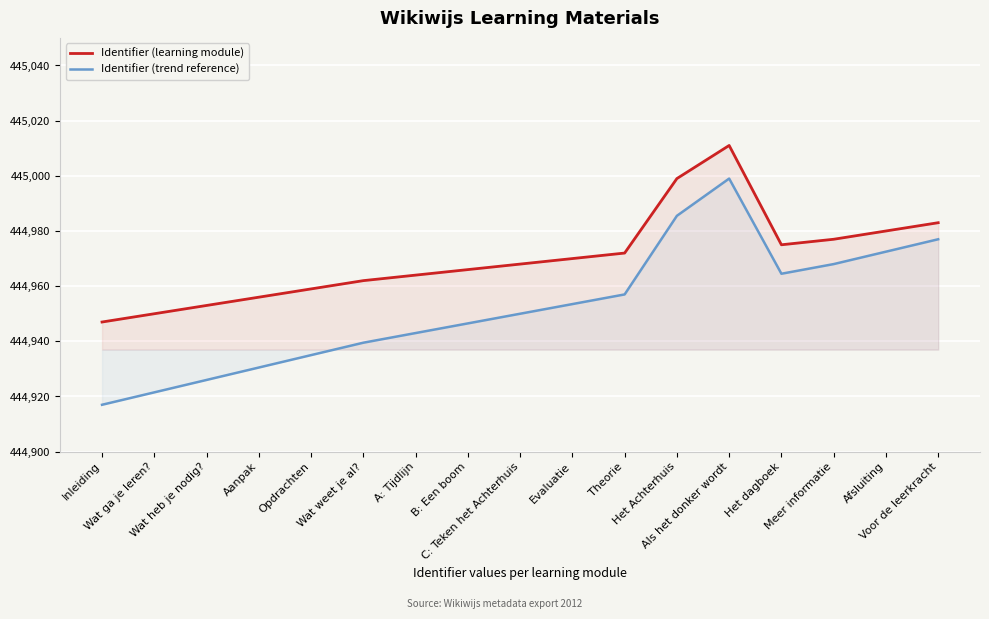

Which has a higher value, Afsluiting or Inleiding?

Afsluiting